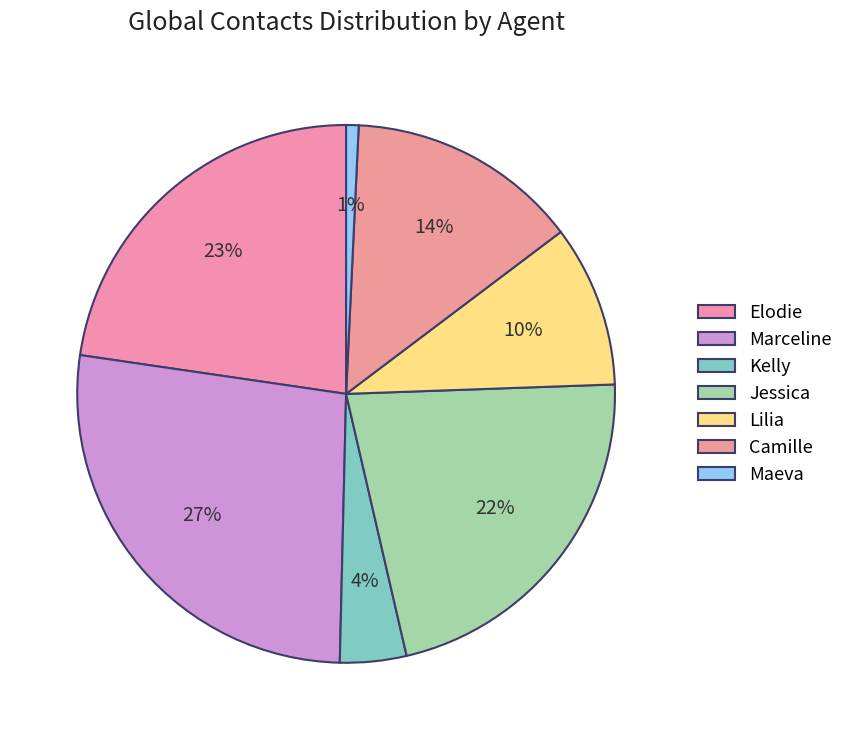

What percentage is the Maeva slice, to the nearest percent?

1%